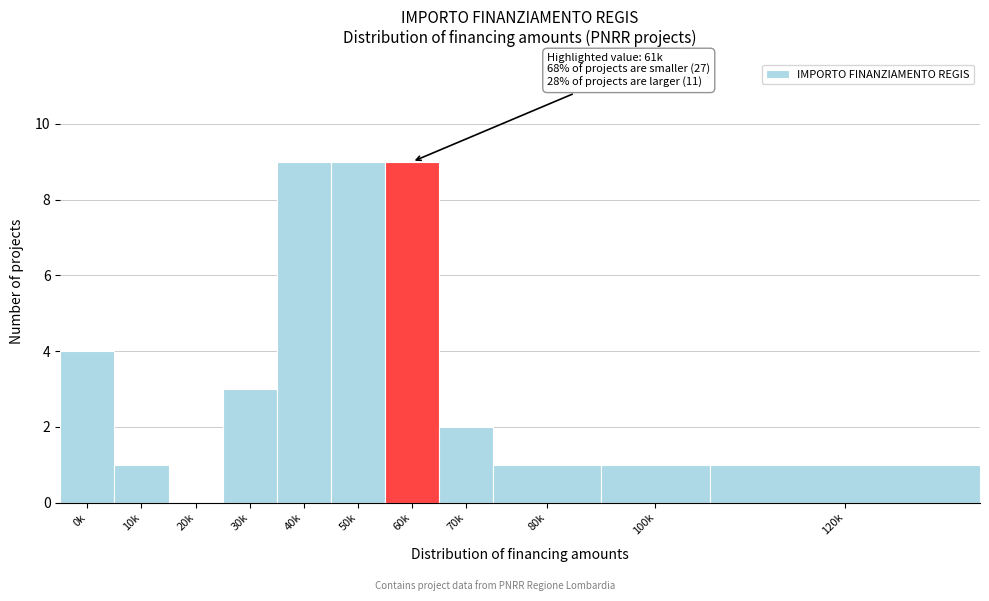

Reading right to left, transcribe all the data shown in this chart.

120k=1	100k=1	80k=1	70k=2	60k=9	50k=9	40k=9	30k=3	20k=0	10k=1	0k=4